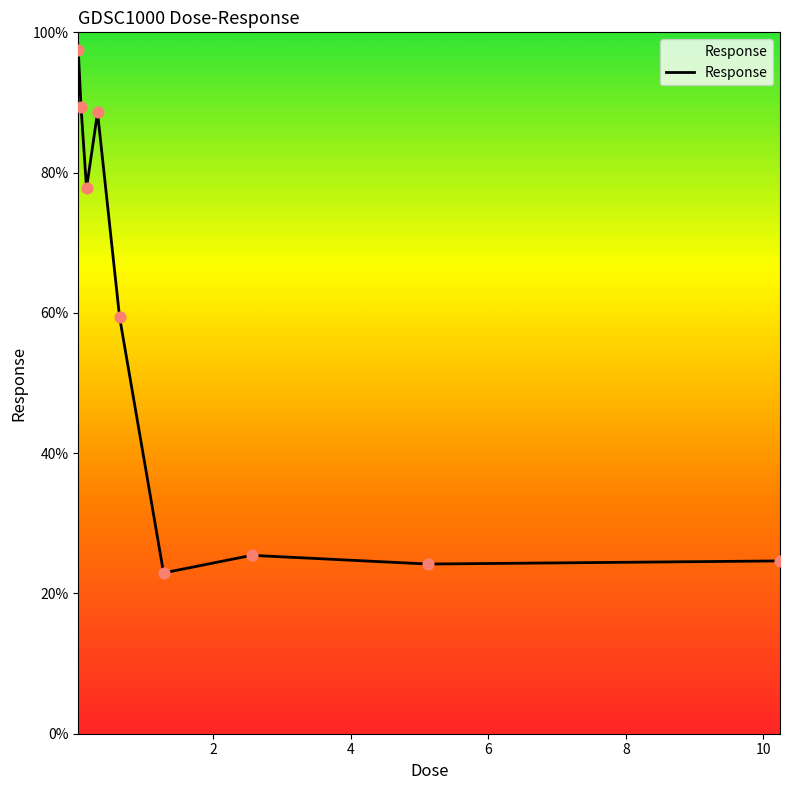

What is the difference between the maximum and minimum values?

74.5